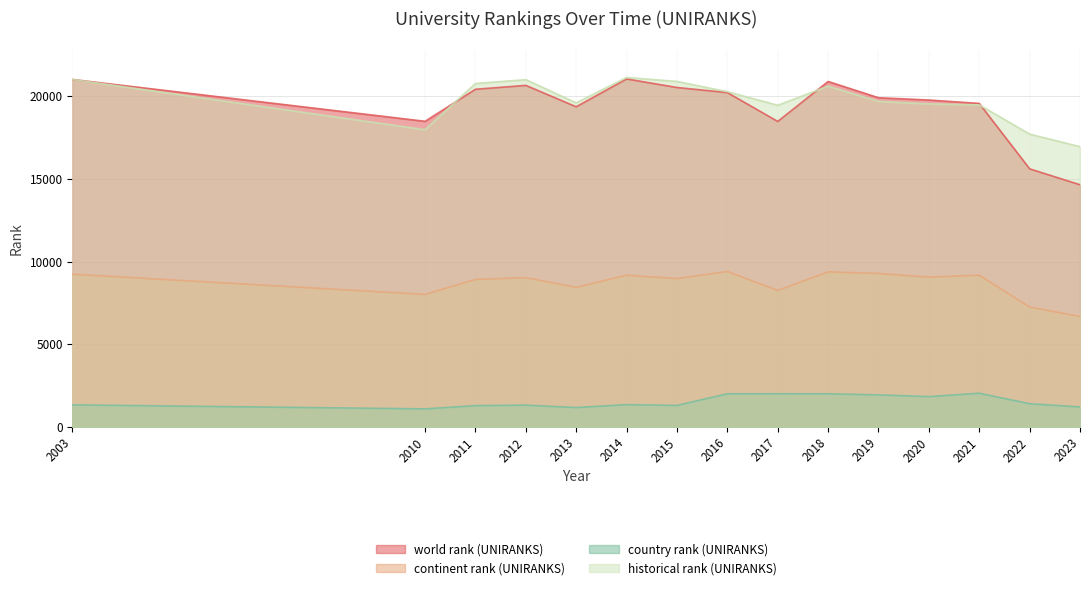

Where do historical rank (UNIRANKS) and world rank (UNIRANKS) first cross each other?

2010 and 2011